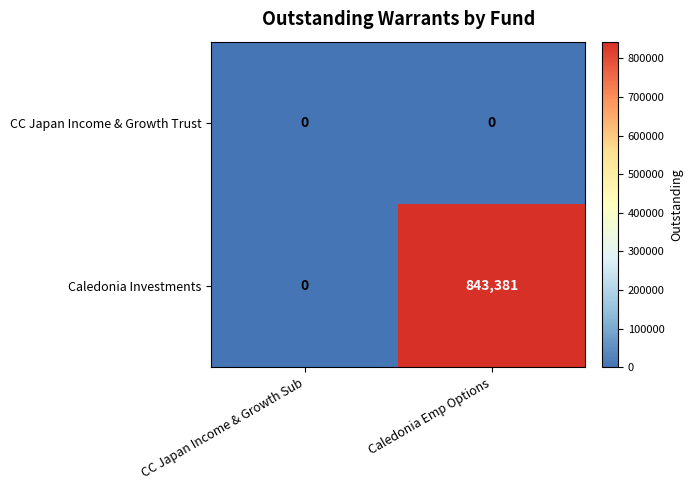

Rank the series by their maximum value, from lowest to highest.

CC Japan Income & Growth Trust, Caledonia Investments